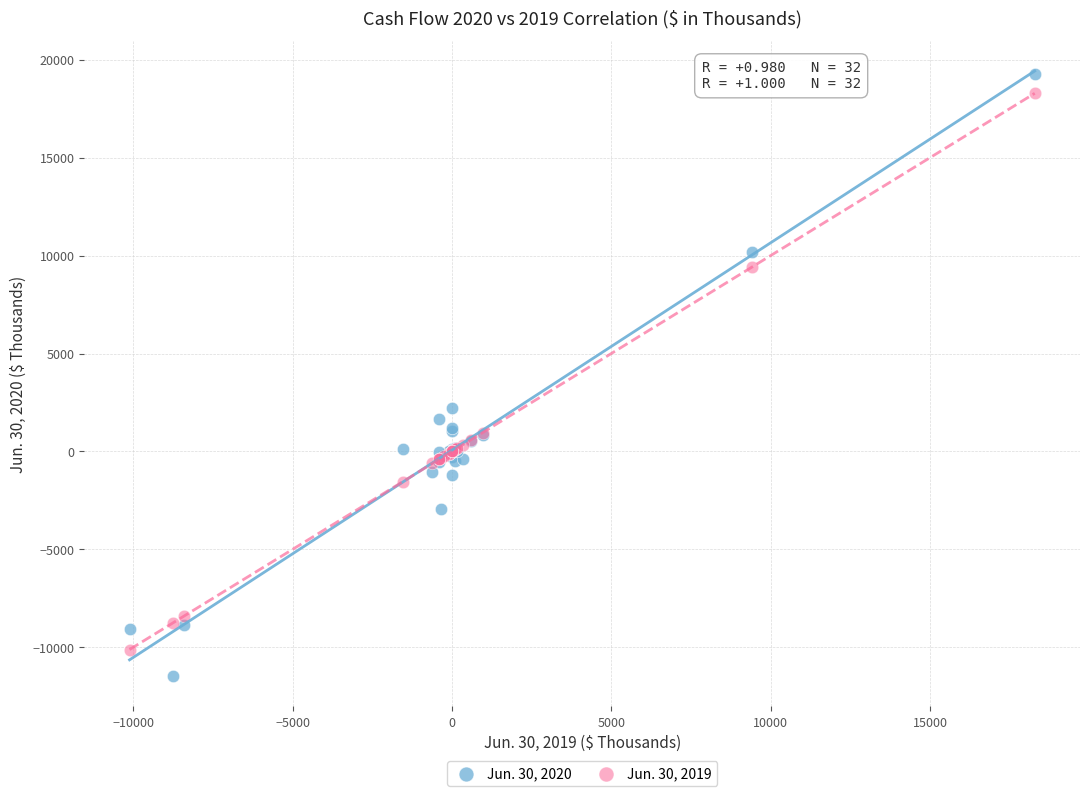

Which series has the largest Y range (max minus min)?

Jun. 30, 2020